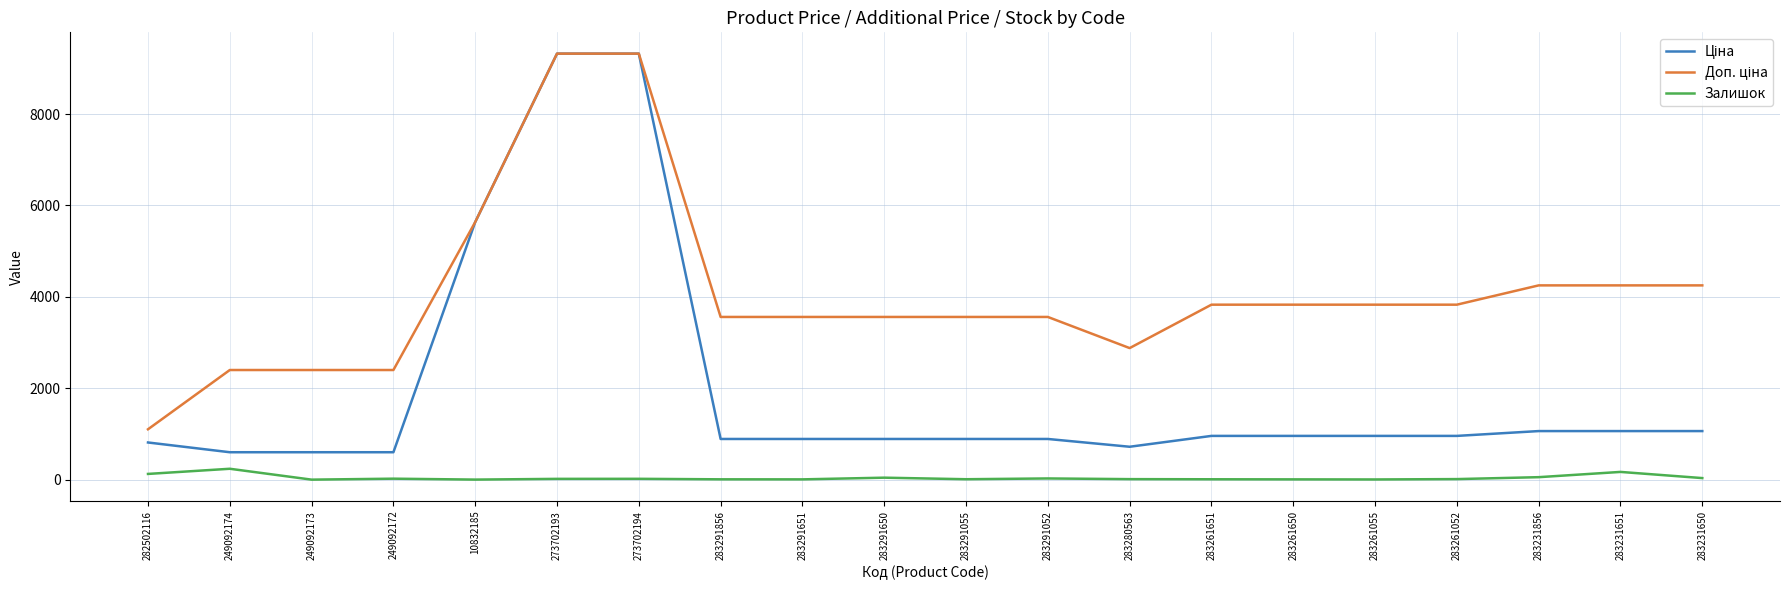

What is the greatest value displayed?

9321.4